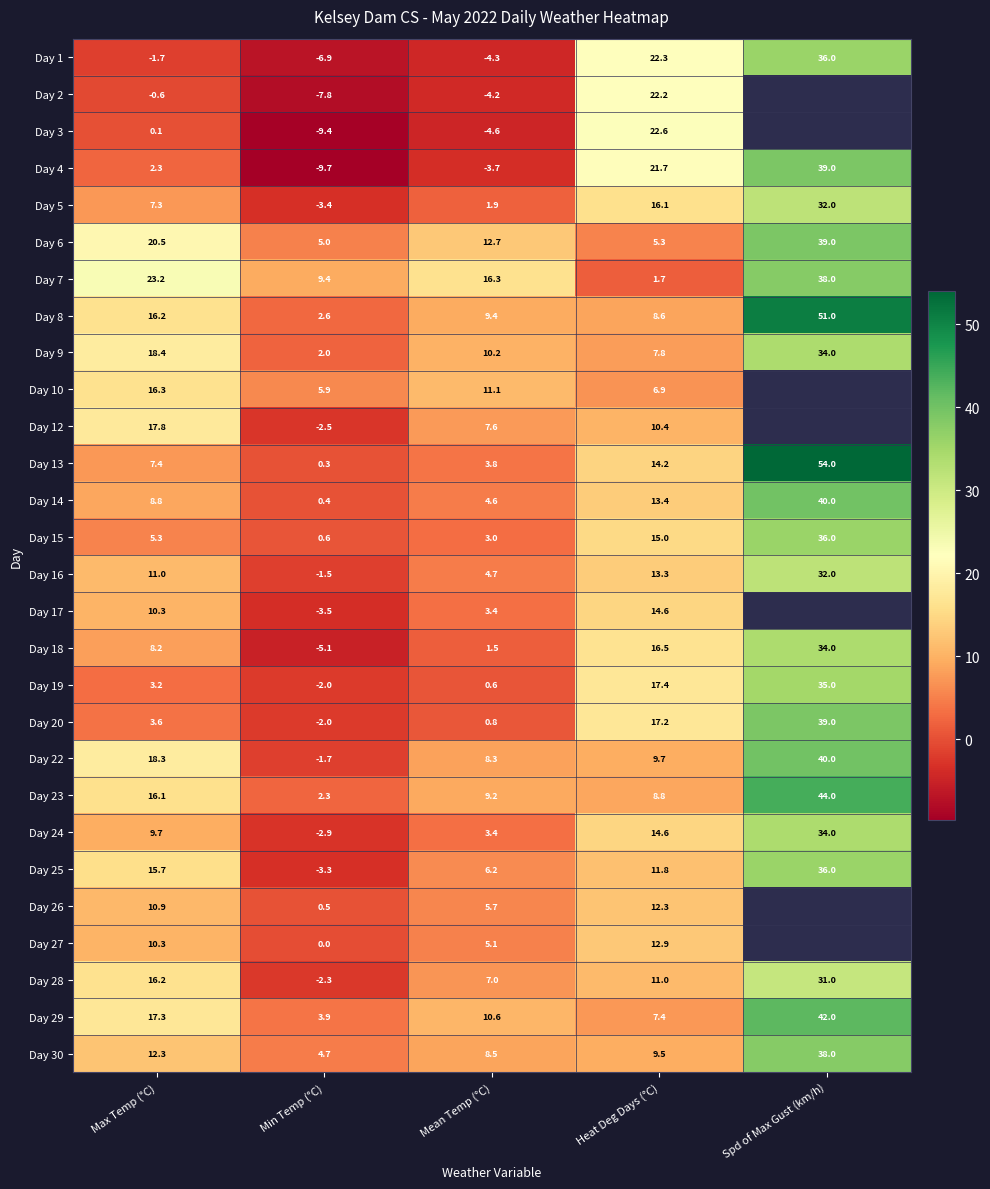

How many data points in Day 5 are above 7?

3